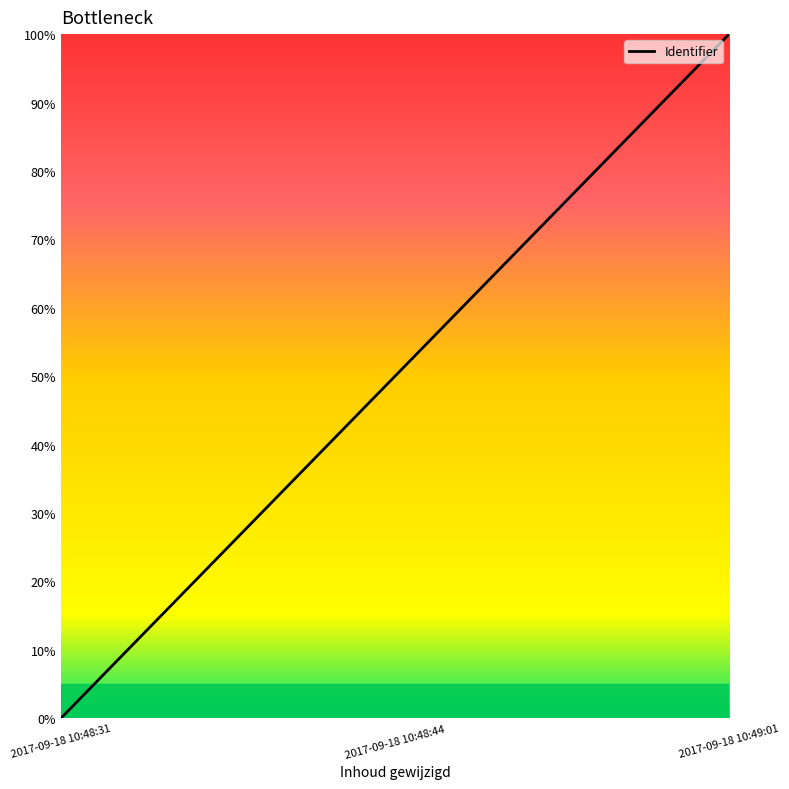

Reading left to right, transcribe all the data shown in this chart.

0.0	0.5	1.0